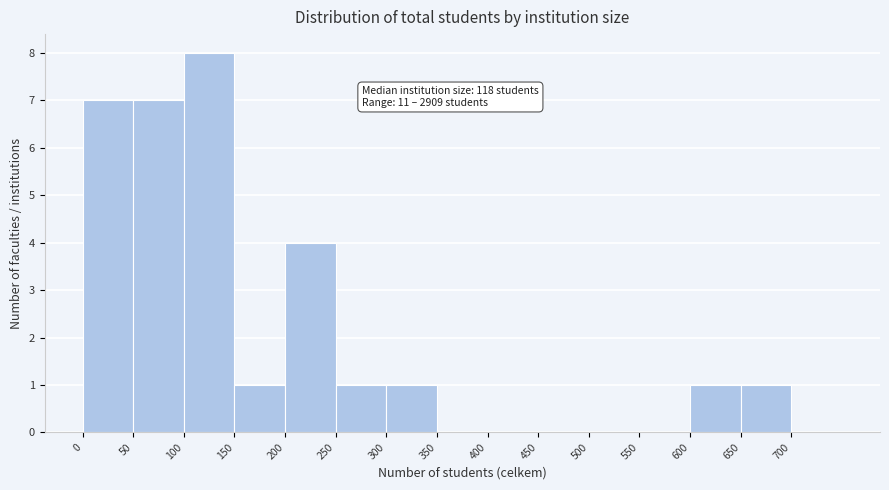

Over which range of the x-axis is the bar tallest?

100 to 150